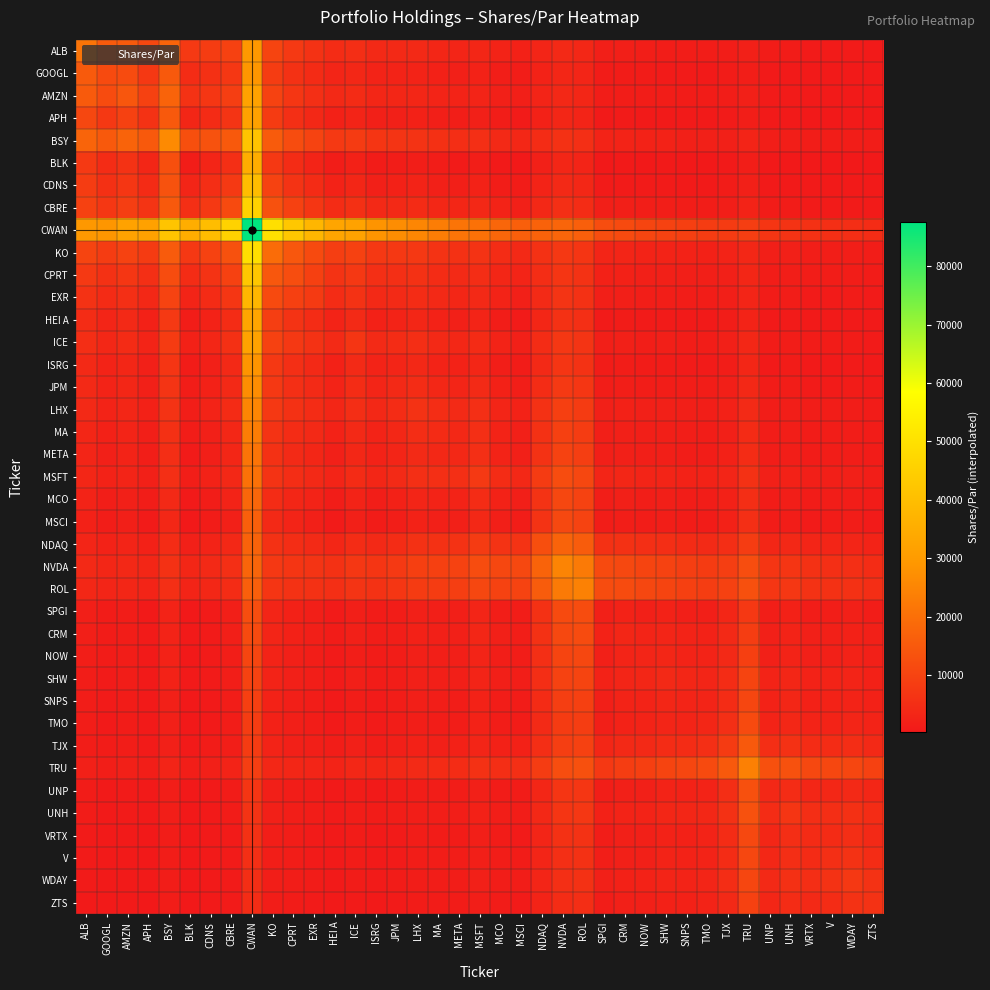

What is the difference between the highest and lowest values at NOW?

10329.1